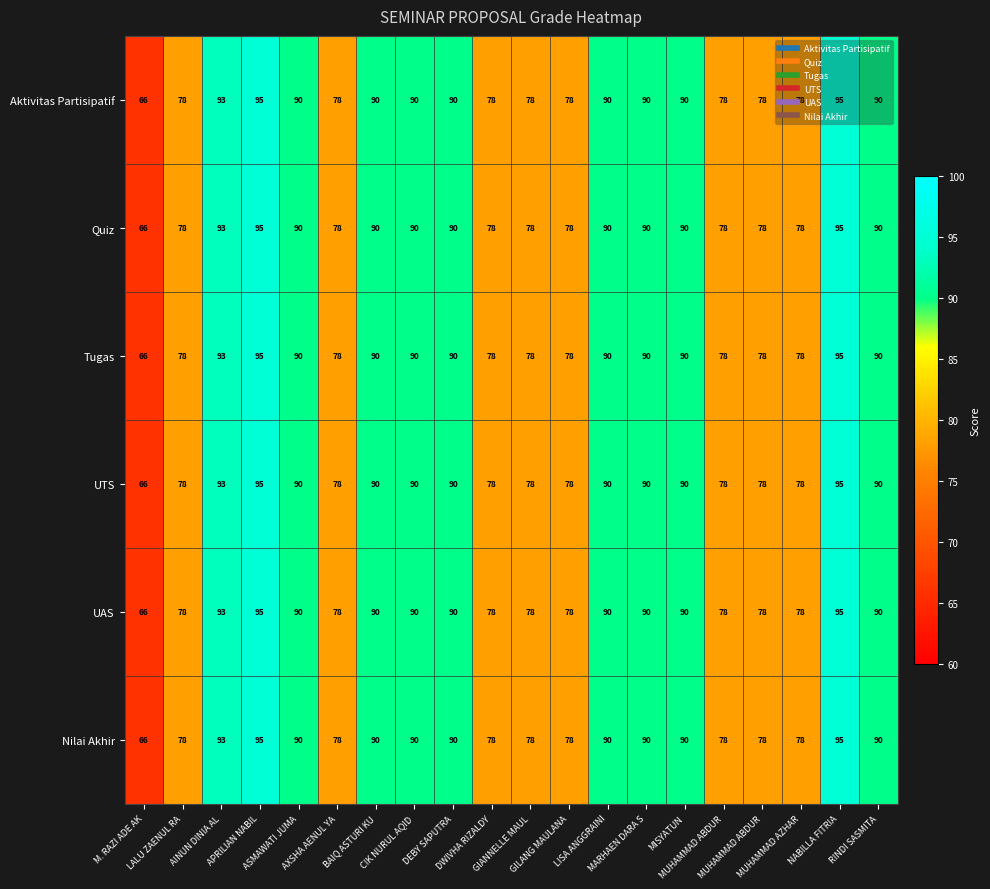

How many data points in Aktivitas Partisipatif are less than 90?

9